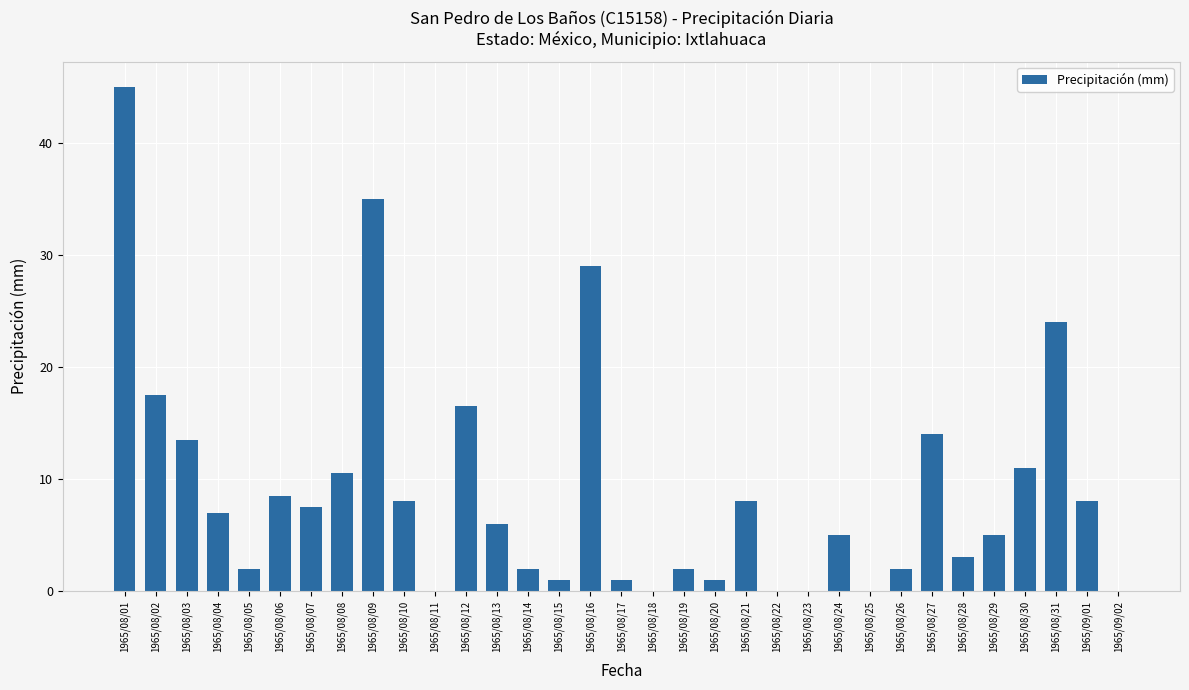

Reading left to right, what are all the values shown in this chart?

1965/08/01=45.0	1965/08/02=17.5	1965/08/03=13.5	1965/08/04=7.0	1965/08/05=2.0	1965/08/06=8.5	1965/08/07=7.5	1965/08/08=10.5	1965/08/09=35.0	1965/08/10=8.0	1965/08/11=0.0	1965/08/12=16.5	1965/08/13=6.0	1965/08/14=2.0	1965/08/15=1.0	1965/08/16=29.0	1965/08/17=1.0	1965/08/18=0.0	1965/08/19=2.0	1965/08/20=1.0	1965/08/21=8.0	1965/08/22=0.0	1965/08/23=0.0	1965/08/24=5.0	1965/08/25=0.0	1965/08/26=2.0	1965/08/27=14.0	1965/08/28=3.0	1965/08/29=5.0	1965/08/30=11.0	1965/08/31=24.0	1965/09/01=8.0	1965/09/02=0.0